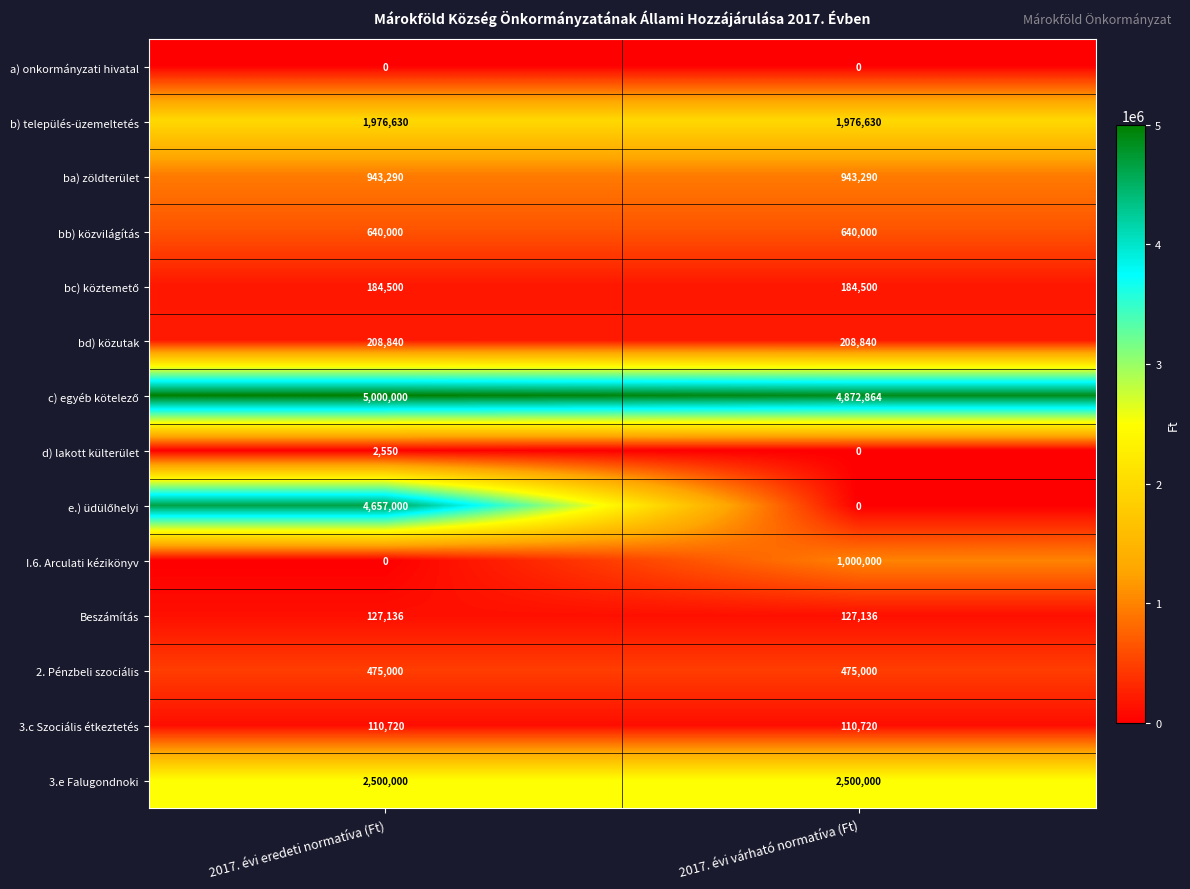

At how many categories does at least one series exceed 2321863?

2